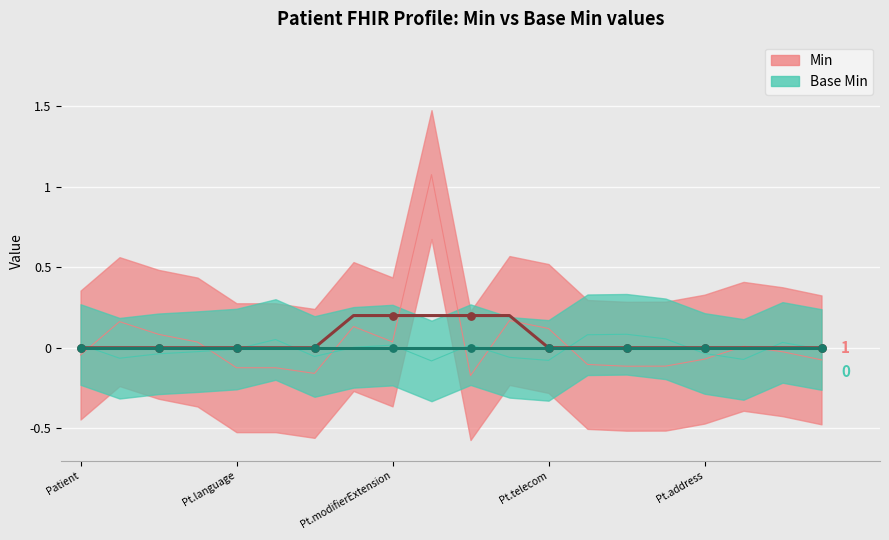

Is the value of Base Min at Patient greater than the value of Min at Patient.identifier?

No